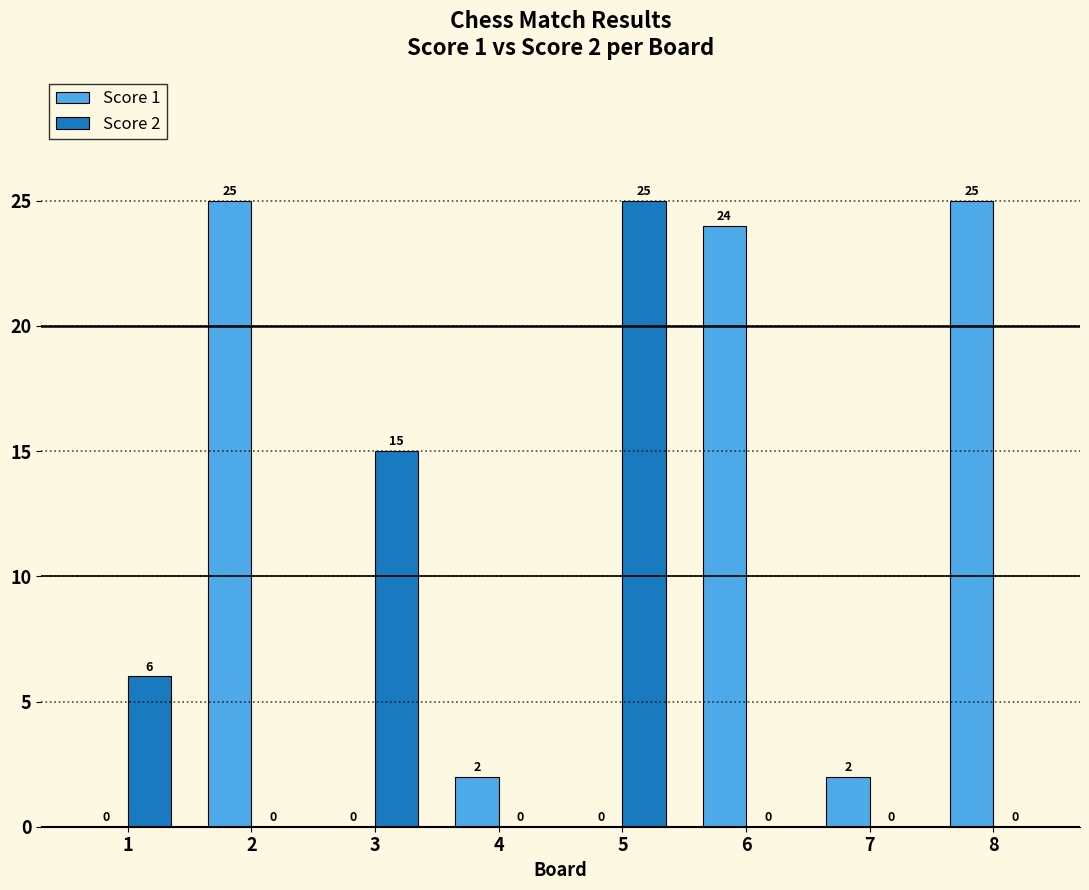

Where is Score 2 nearest to the value 12?

3